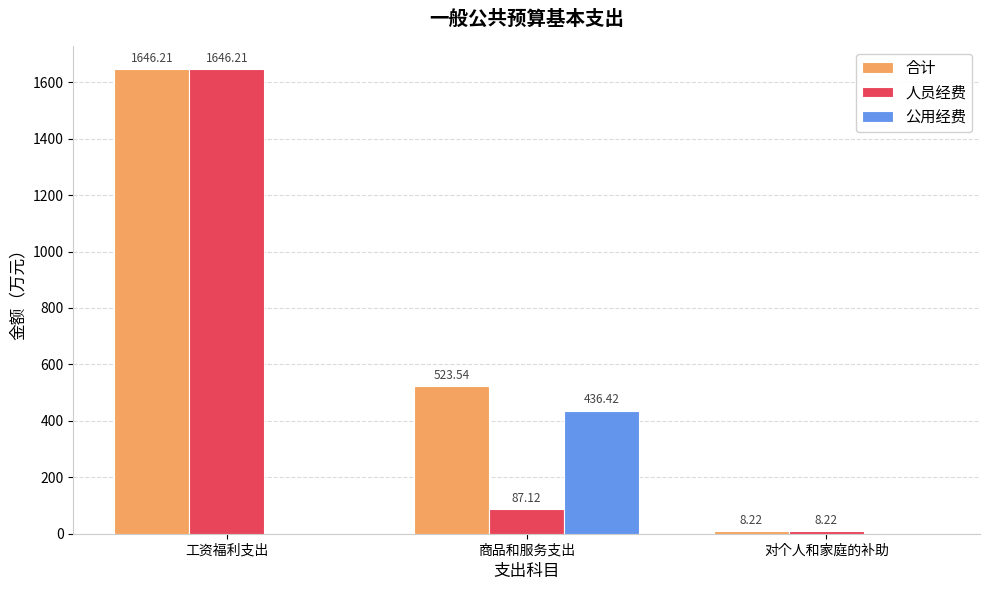

What is the sum of the 公用经费 values at 对个人和家庭的补助 and 商品和服务支出?

436.4